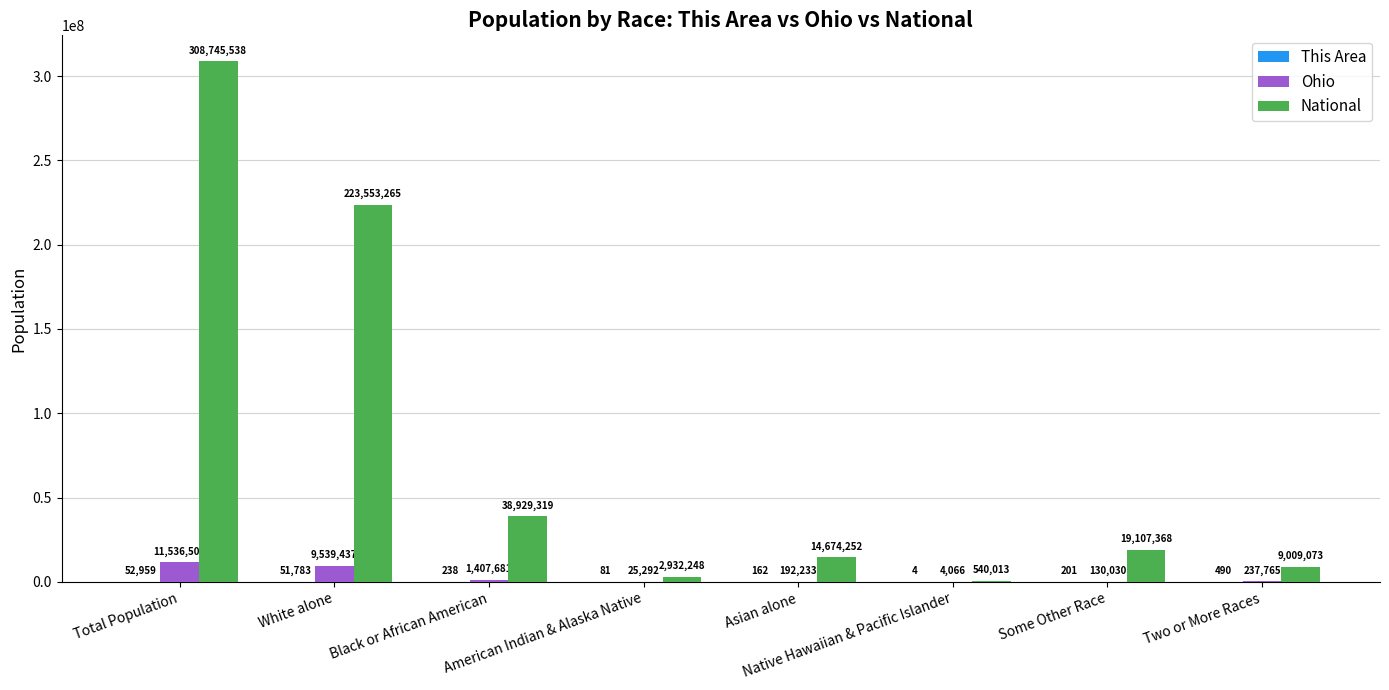

Which series has the largest total across all categories?

National